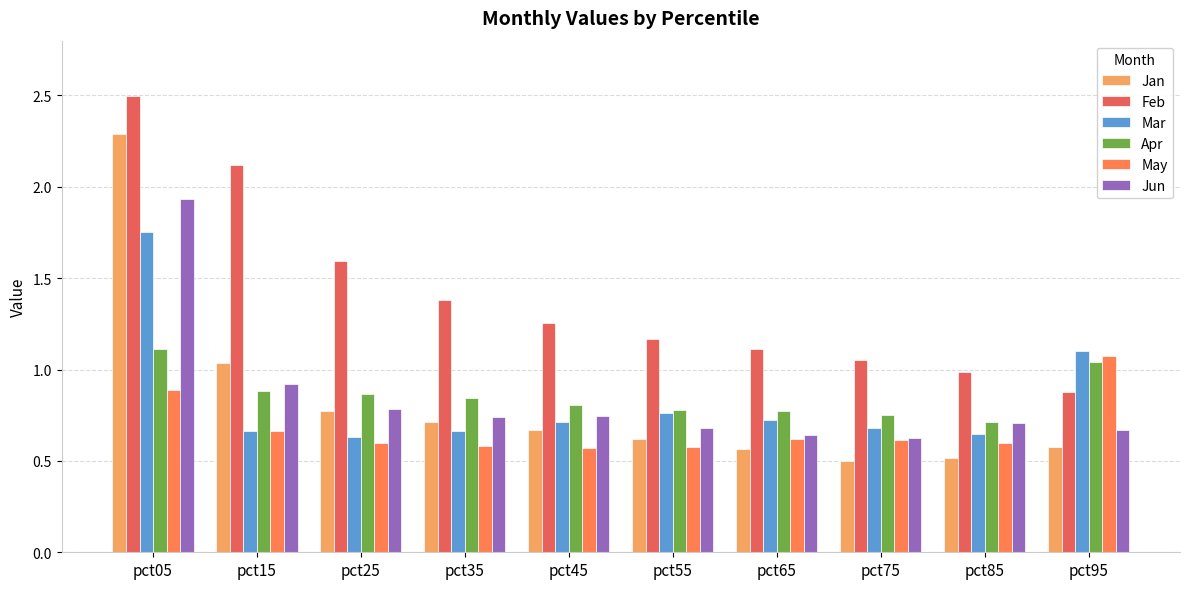

What is the sum of the Mar values at pct75 and pct45?

1.4